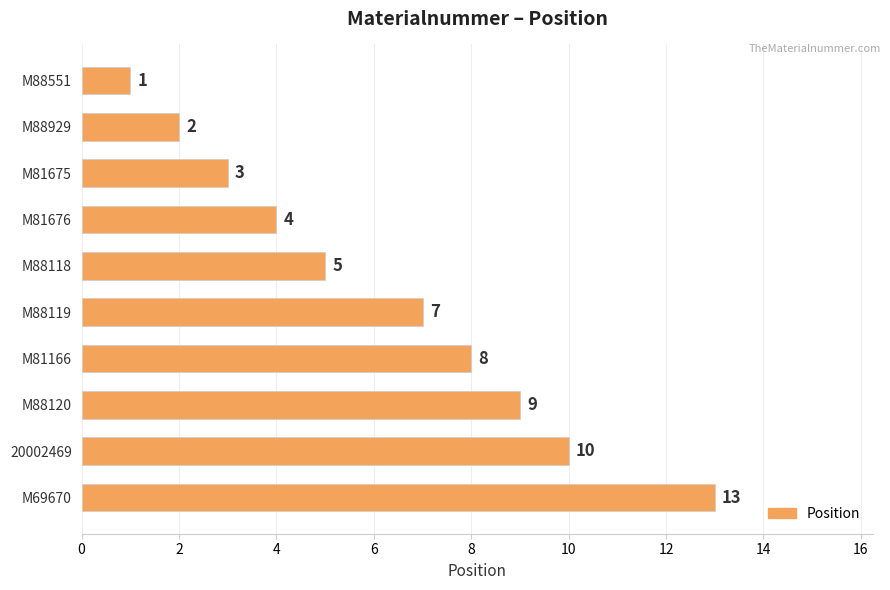

Is it true that the value at M88551 is 1?

True